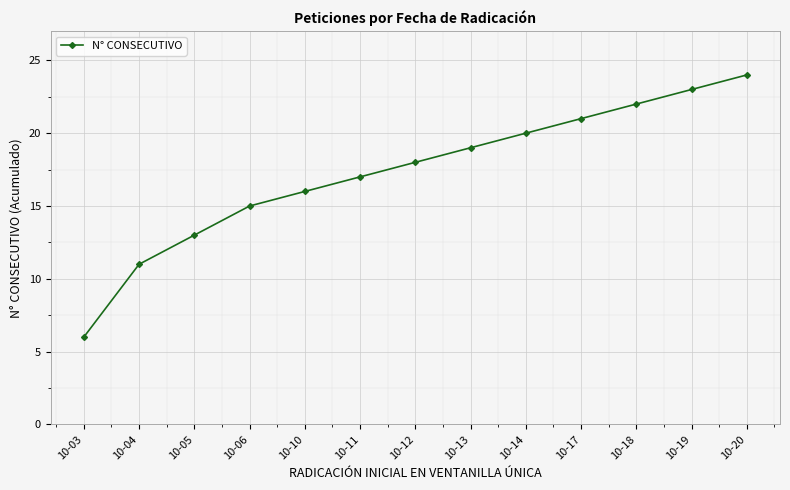

What is the sum of the values at 10-12 and 10-04?

29